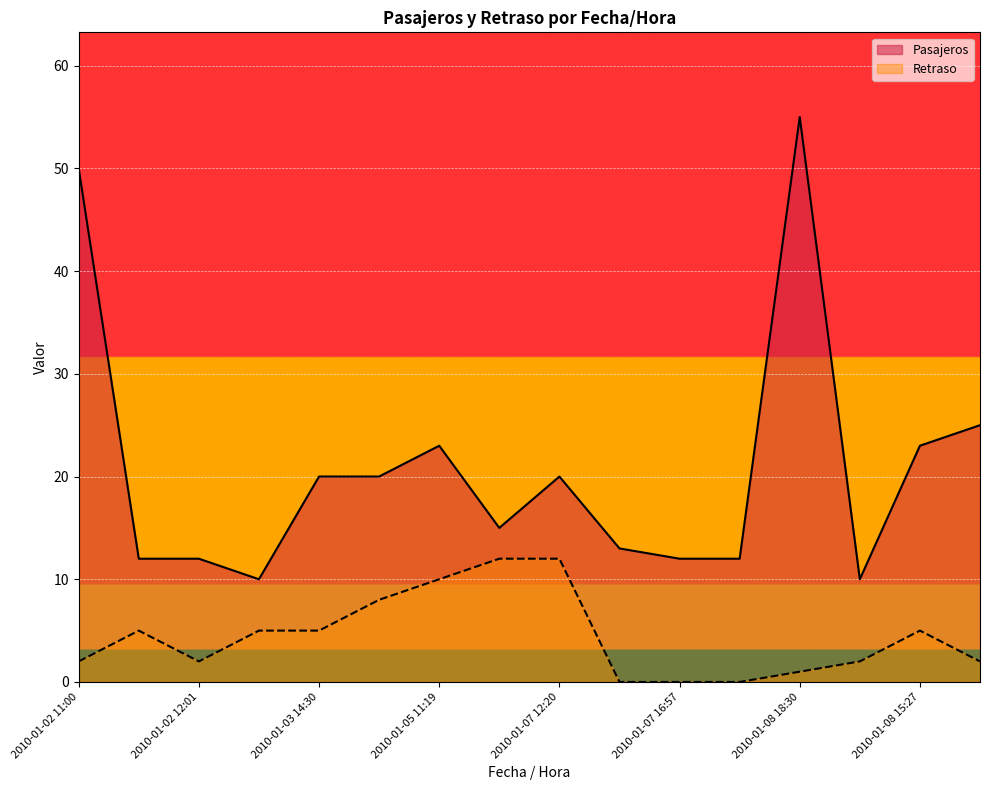

Count the number of data series in this chart.

2